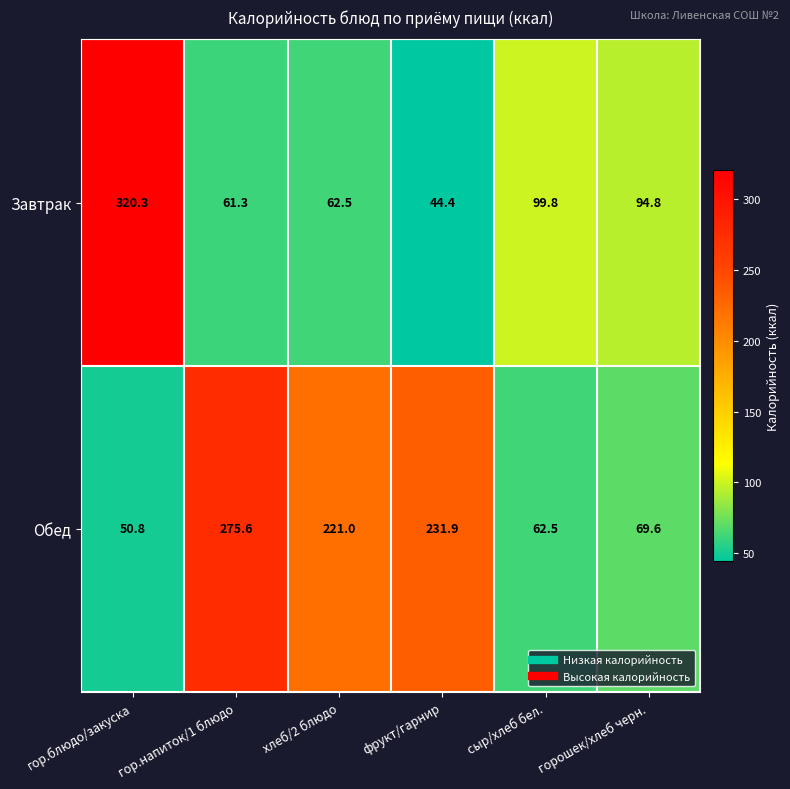

The value of Обед at гор.напиток/1 блюдо is 68.3. True or false?

False